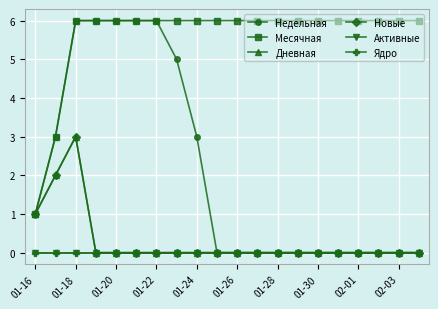

At which category does the chart reach its peak across all series?

01-18